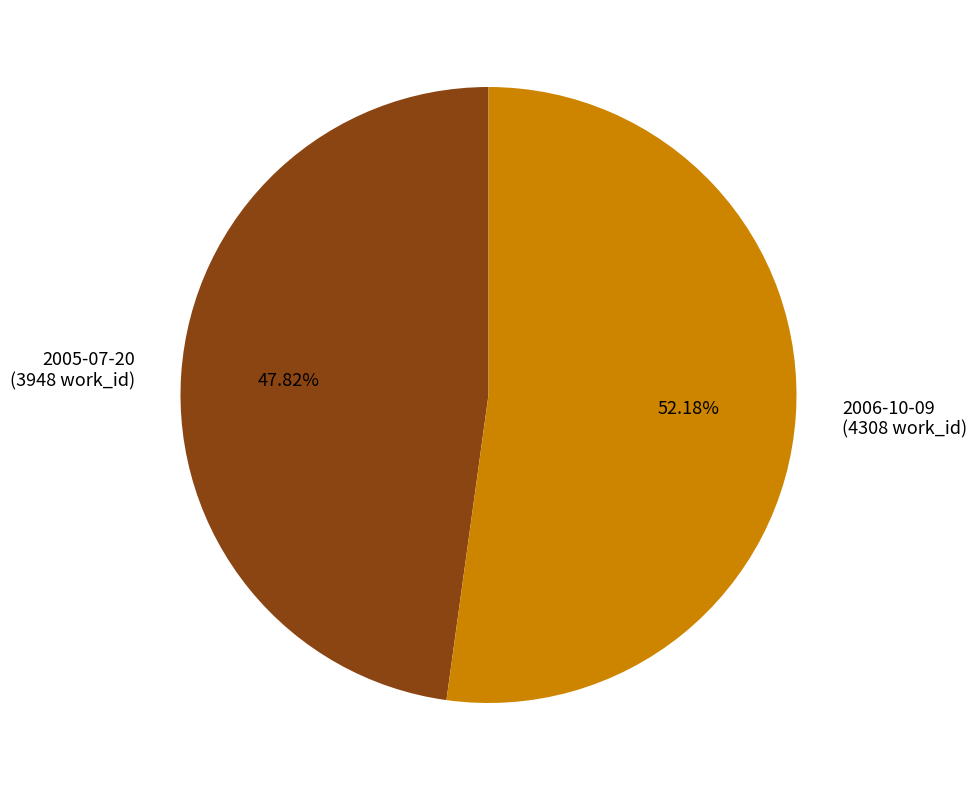

True or false: 2005-07-20 accounts for 34% of the total.

False